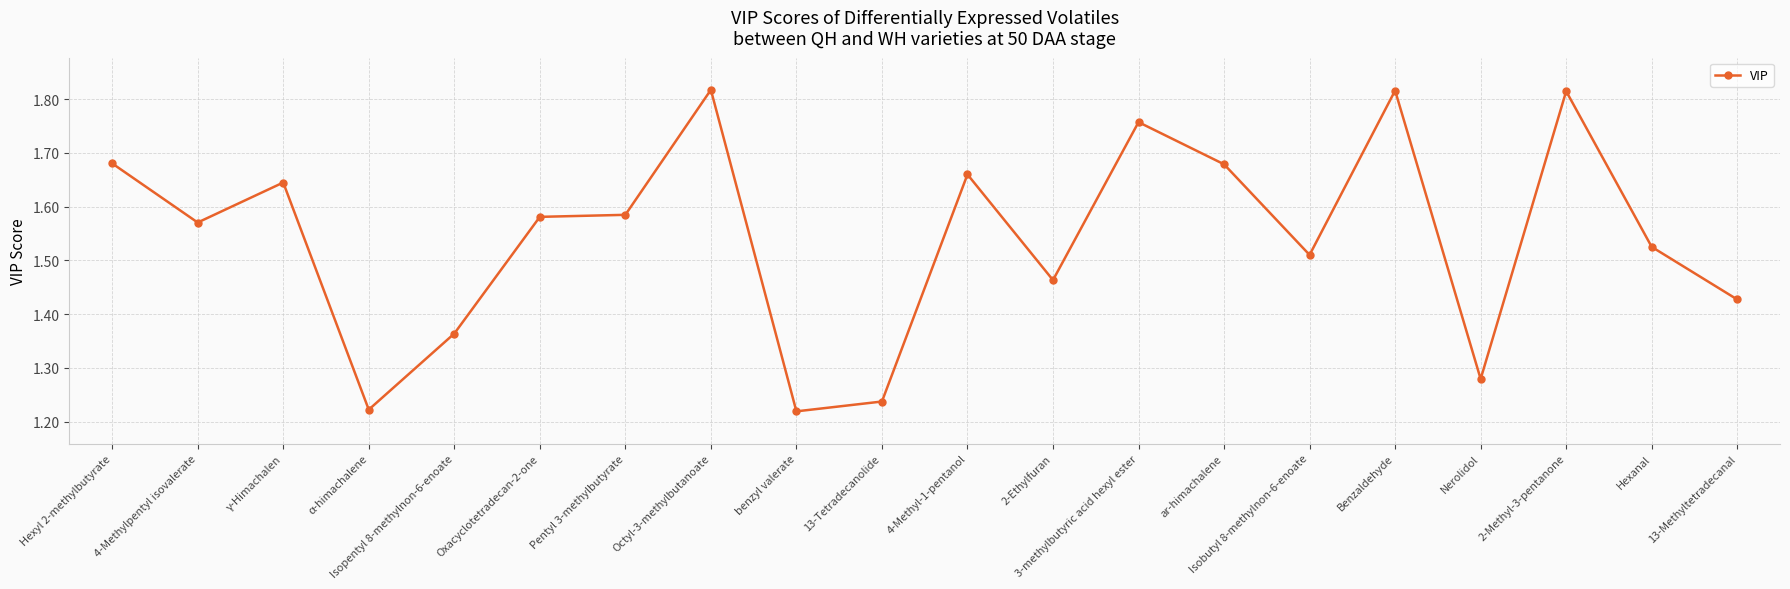

Which has a higher value, 13-Tetradecanolide or 3-methylbutyric acid hexyl ester?

3-methylbutyric acid hexyl ester